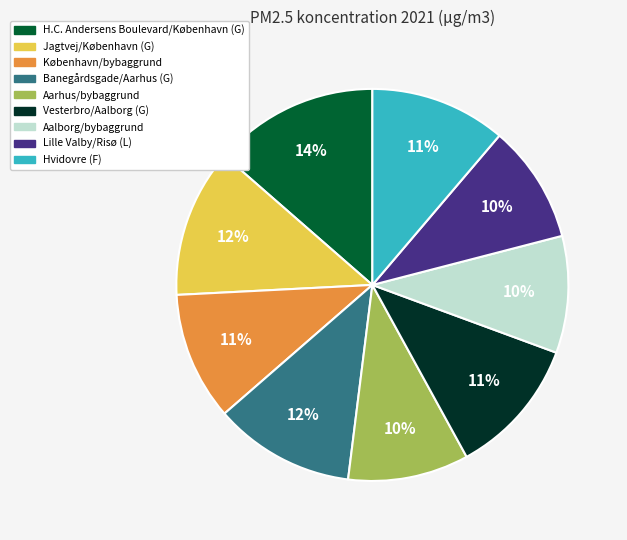

Is H.C. Andersens Boulevard/København (G) the majority of the pie?

No